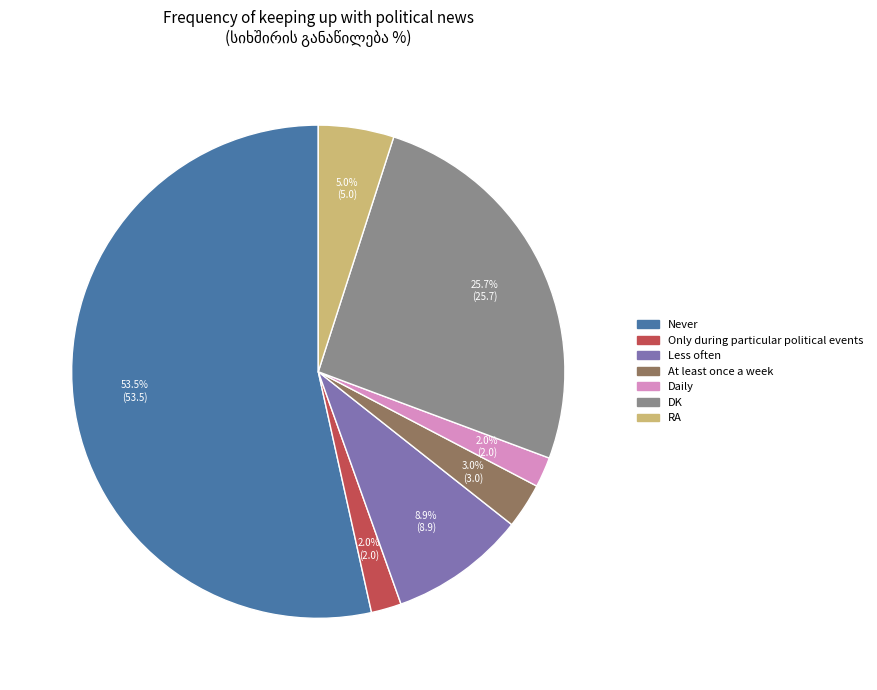

True or false: Daily accounts for 17% of the total.

False